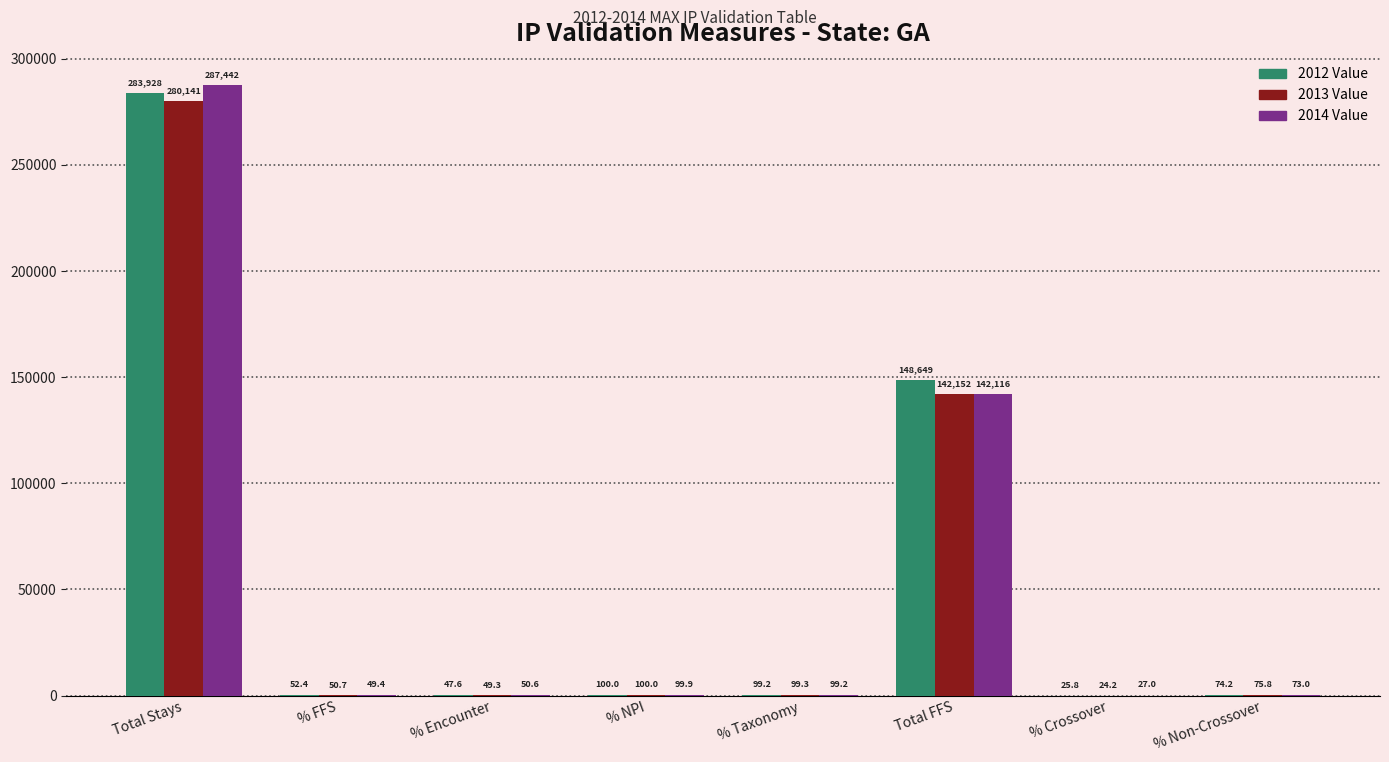

Which category has the highest value in the 2014 Value series?

Total Stays